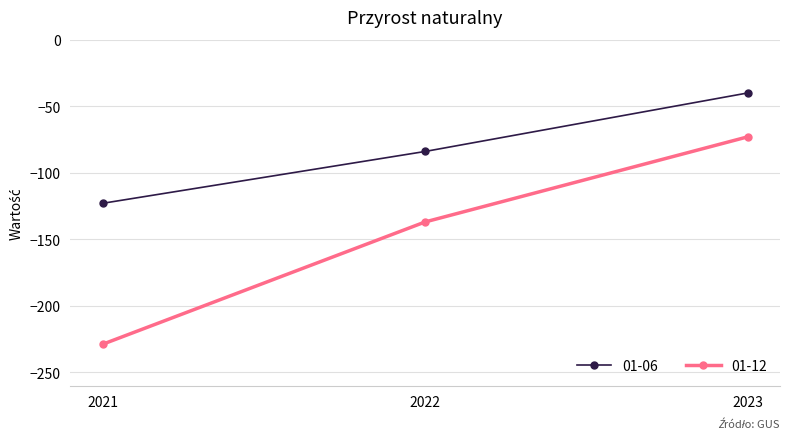

What is the spread (max minus min) of values at 2022?

53